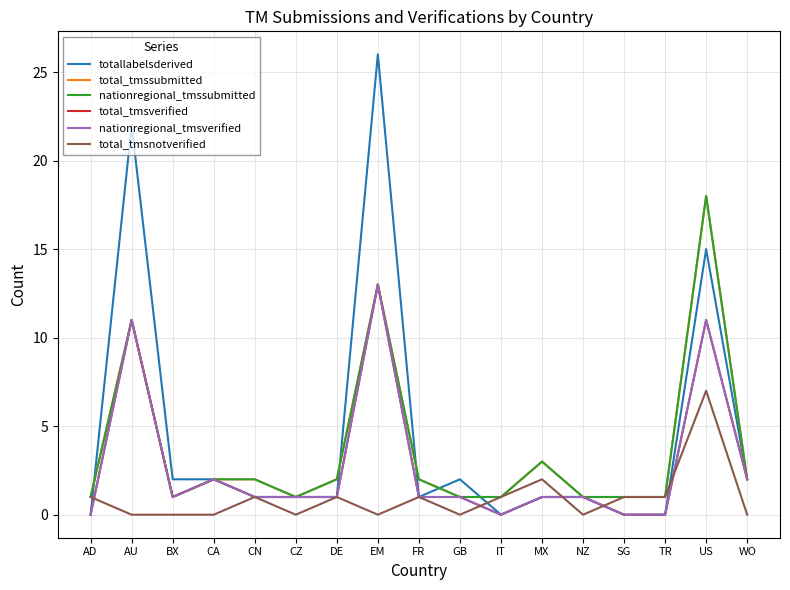

What is the difference between the maximum and minimum values in the nationregional_tmssubmitted series?

17